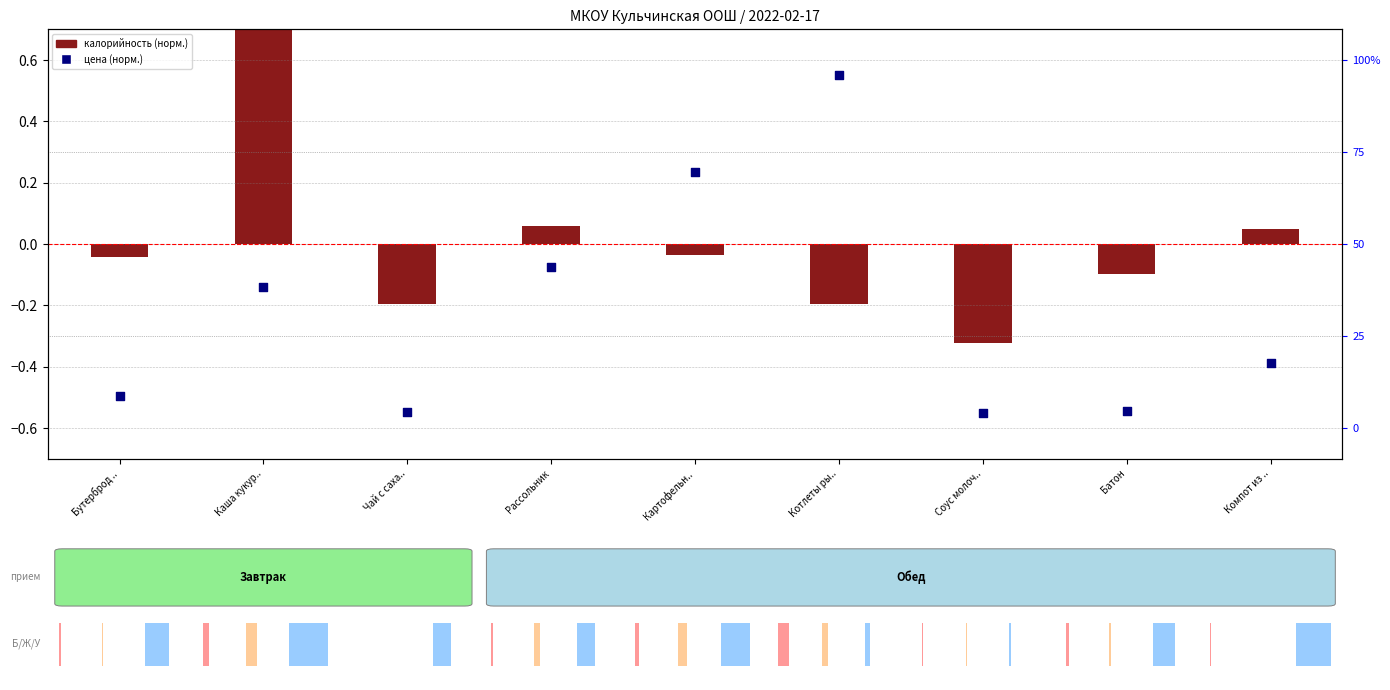

Which series reaches the maximum Y coordinate?

калорийность (норм.)